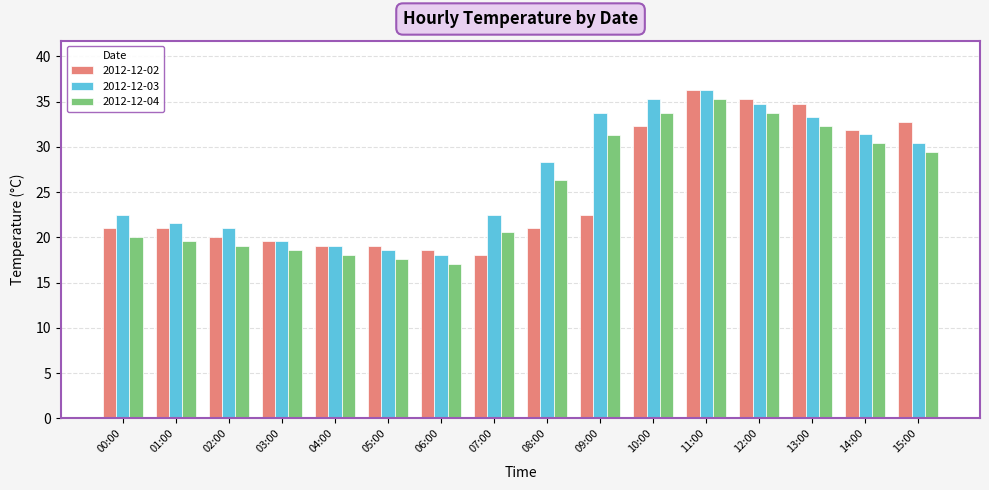

At which category is the sum across all series the highest?

11:00